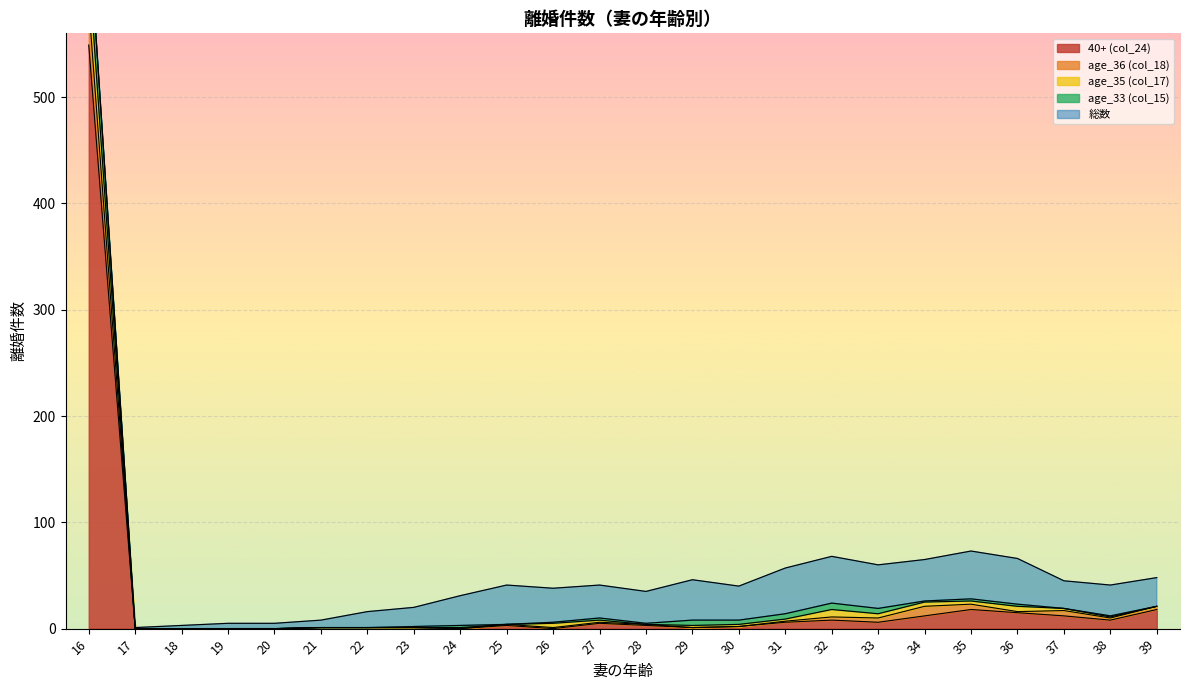

At which label does 40+ (col_24) reach its peak?

16